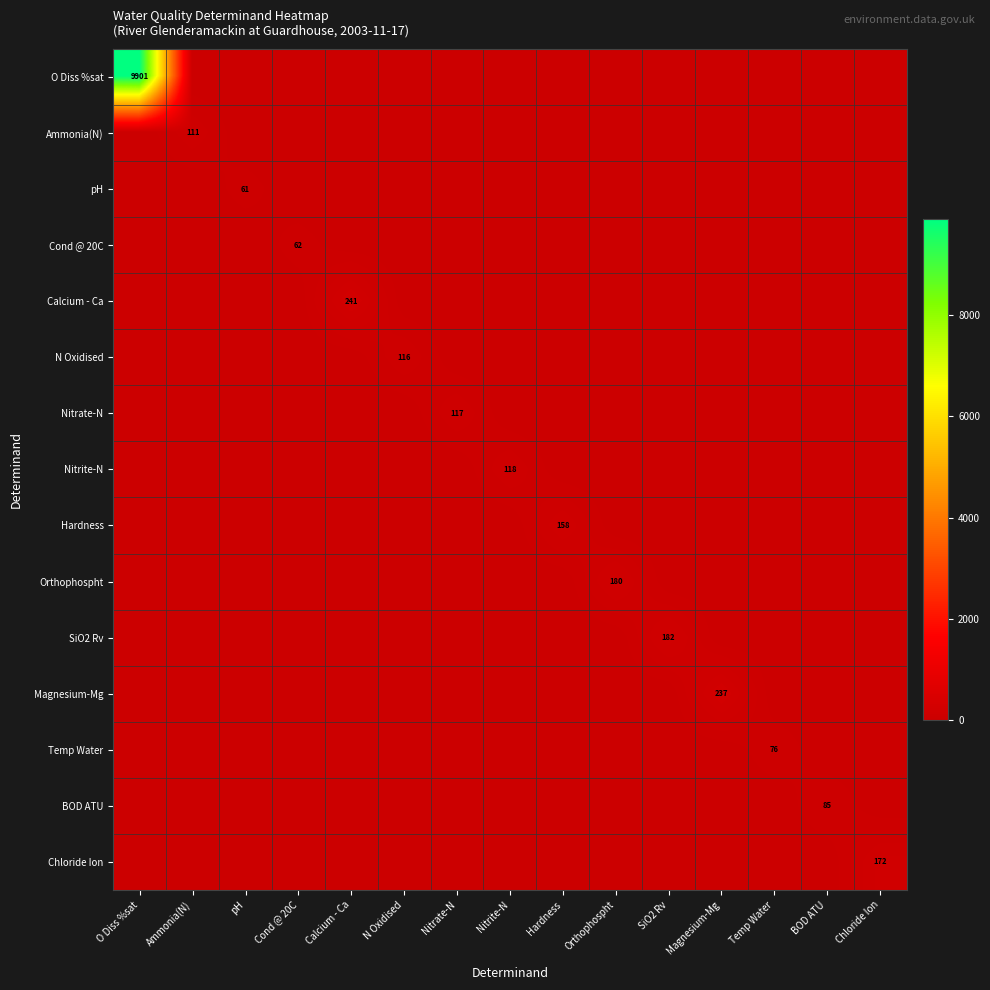

Which series has the widest spread of values?

O Diss %sat